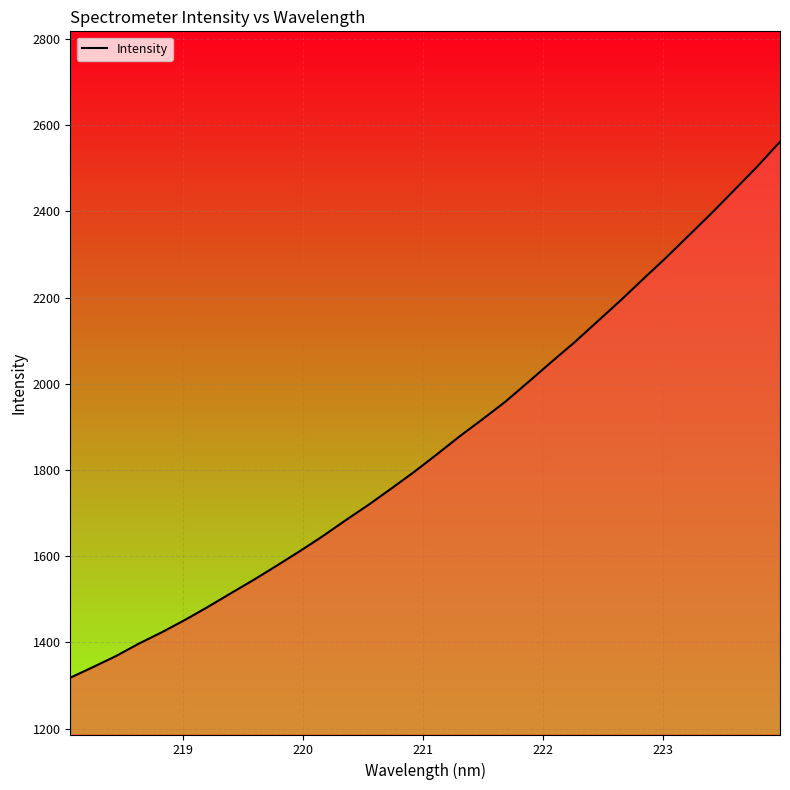

What is the difference between the maximum and minimum values?

1243.4